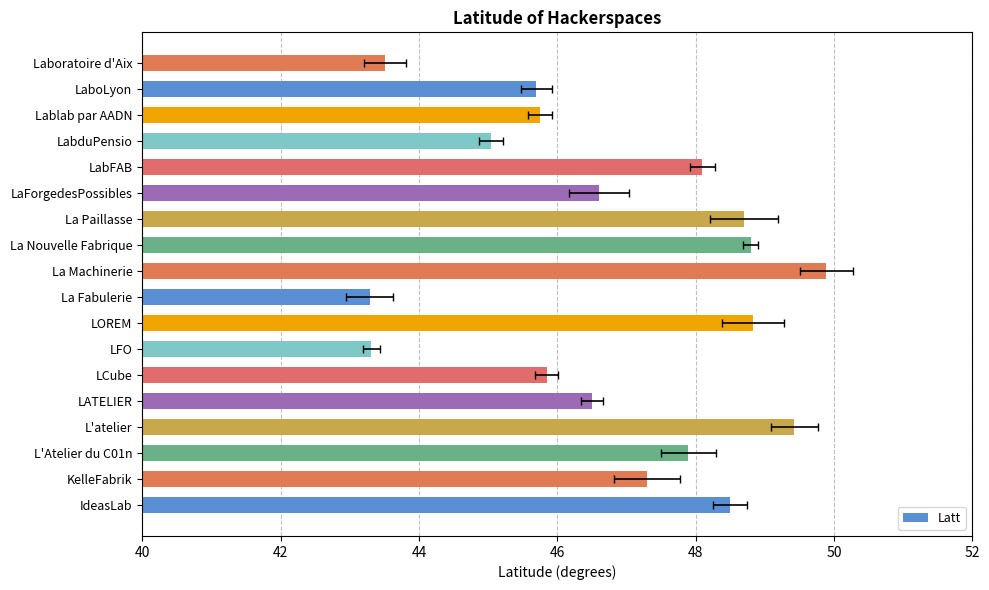

What is the sum of all values?

843.0